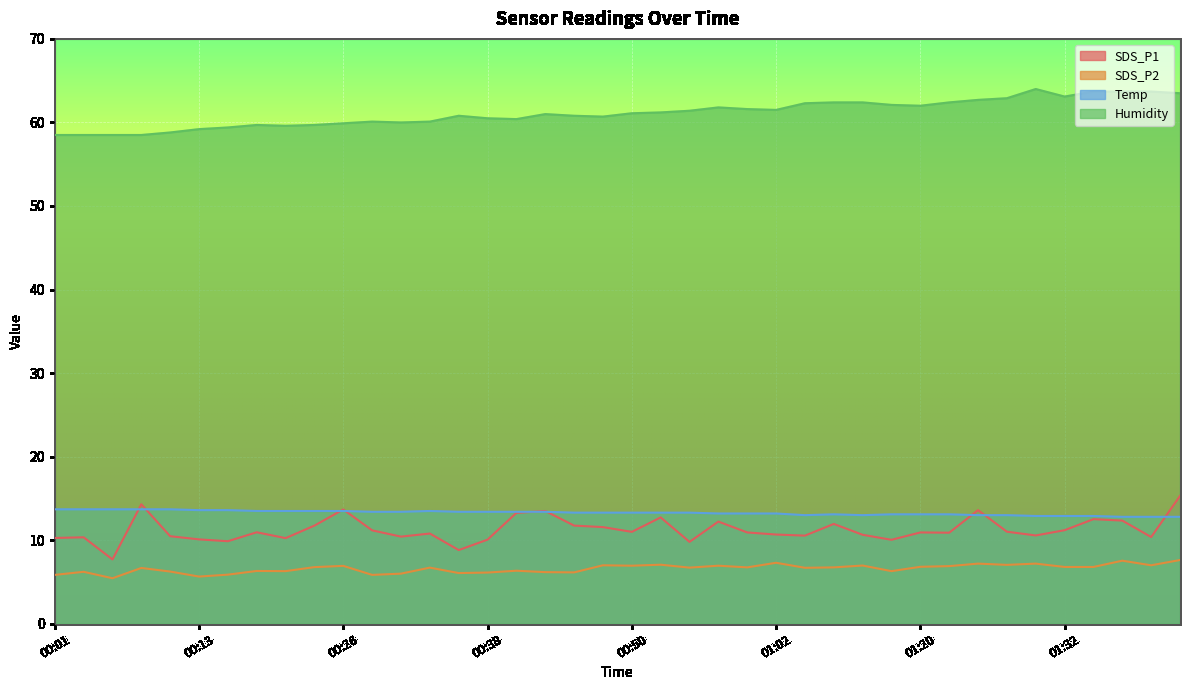

At which category does the chart reach its peak across all series?

01:30